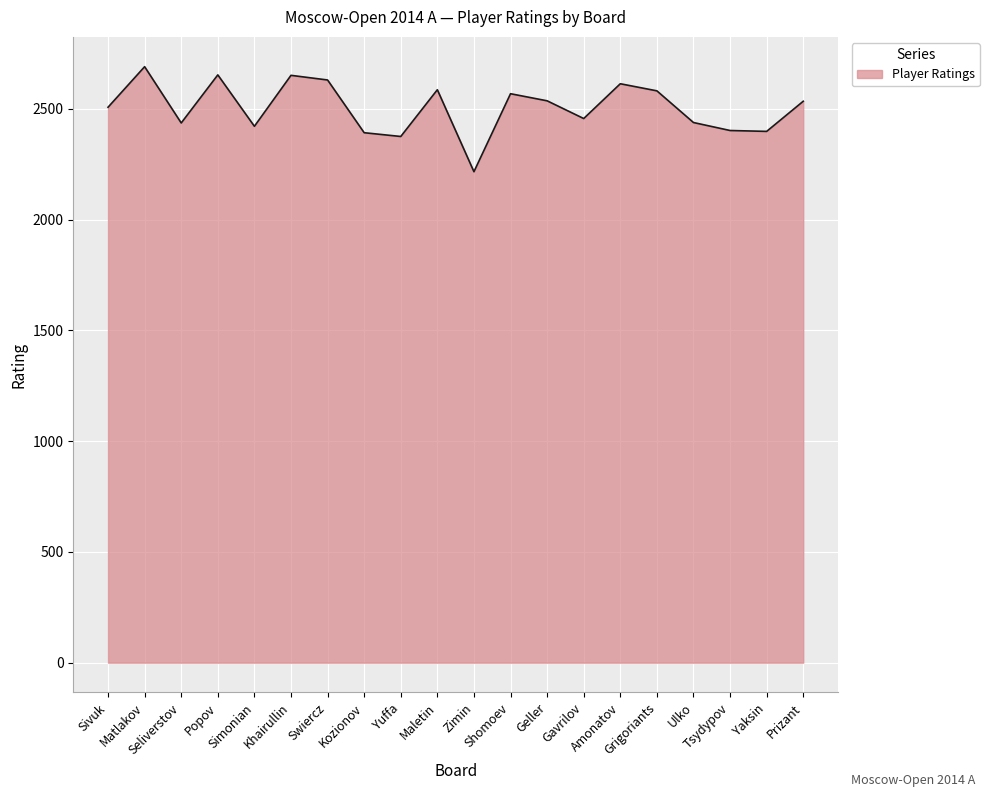

What is the maximum value shown in the chart?

2690